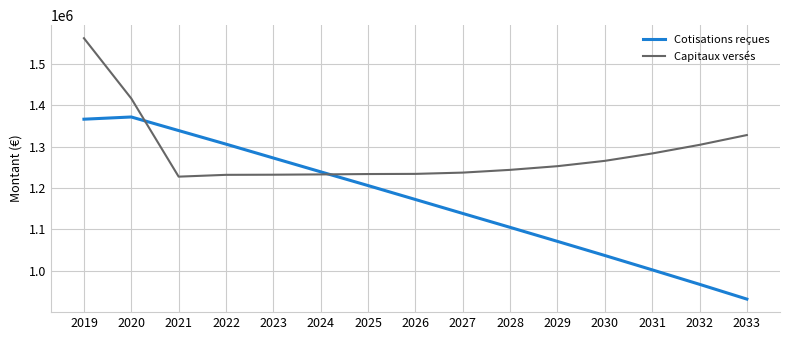

What is the difference between the Capitaux versés values at 2033 and 2022?

96103.1